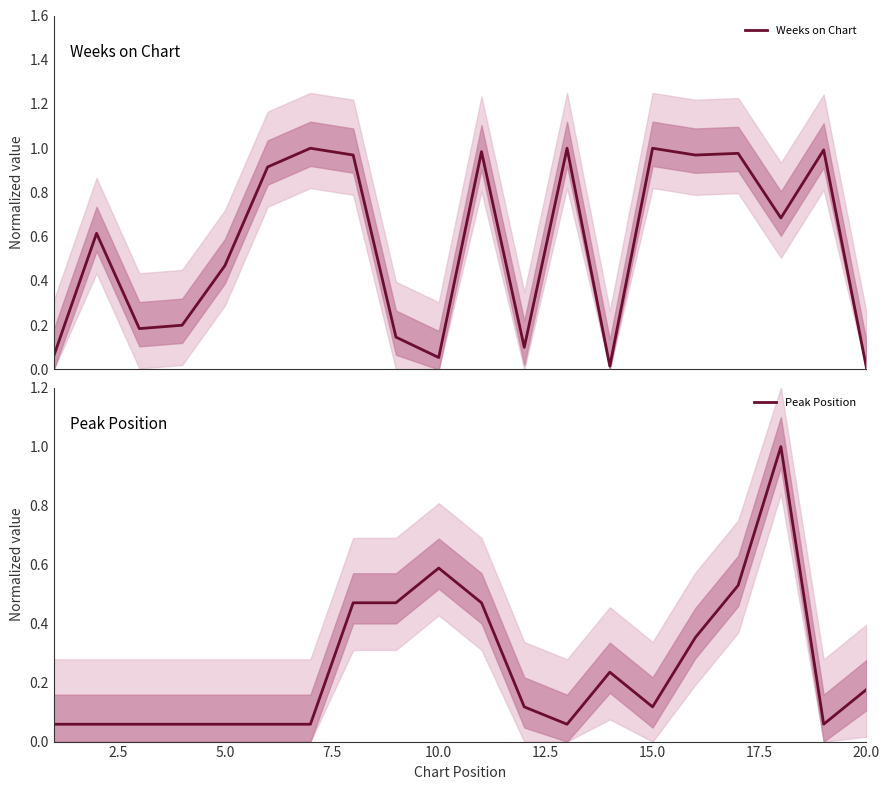

The value of Peak Position at 15.0 is 0.0. True or false?

False